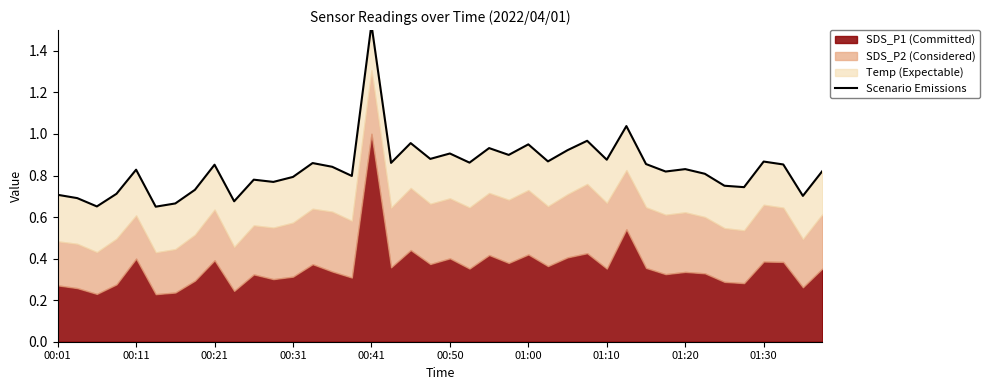

What is the change in value from 18 to 33?

-0.1